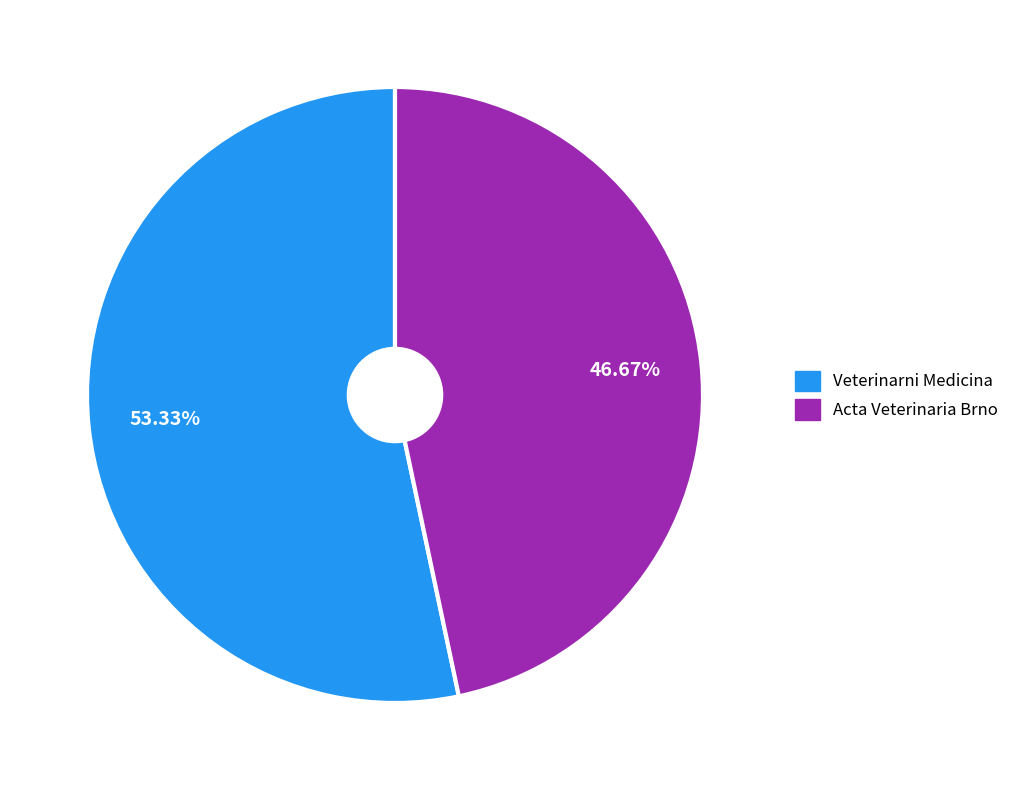

Between Veterinarni Medicina and Acta Veterinaria Brno, which is larger?

Veterinarni Medicina